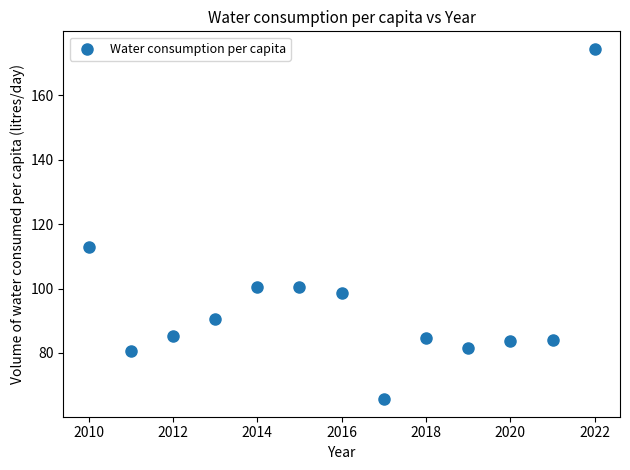

What Y value in the scatter plot is closest to 120?

112.8